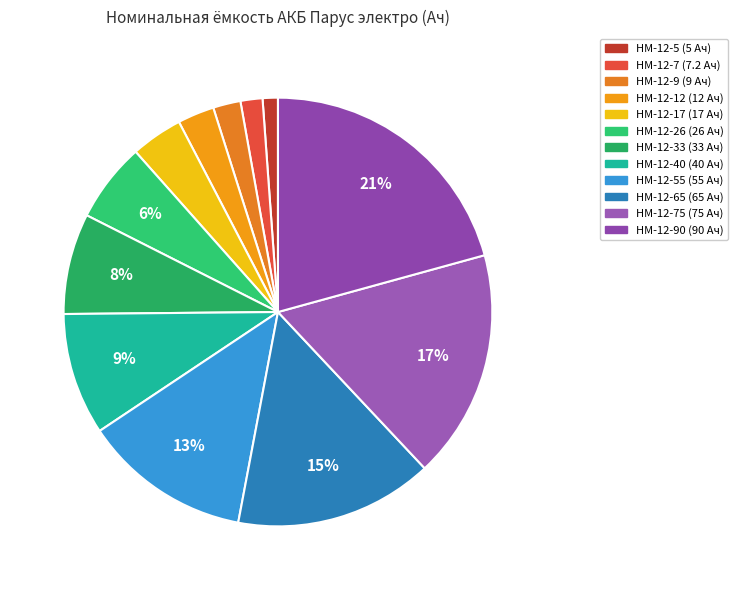

Is there a majority slice in this chart?

No